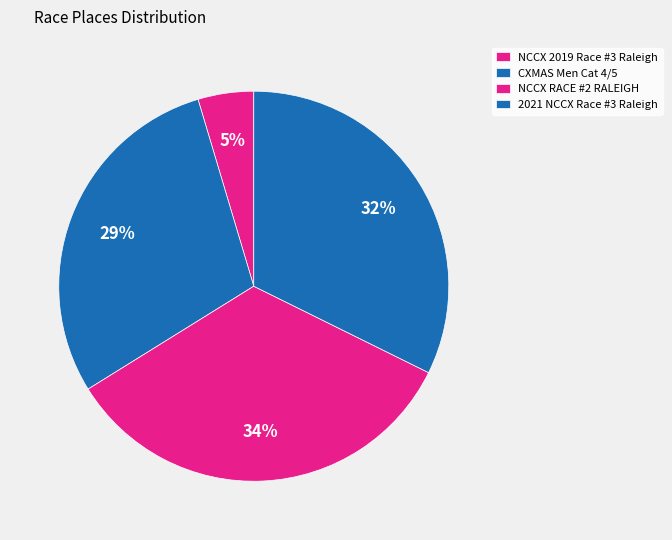

Is it true that 2021 NCCX Race #3 Raleigh is 20% of the pie?

False